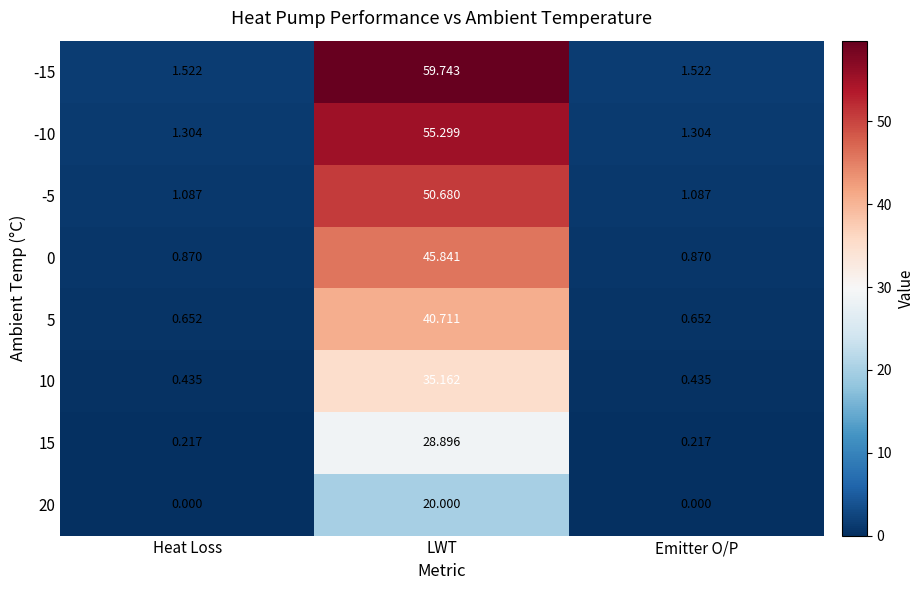

Is the value of -5 at Emitter O/P greater than the value of -15 at LWT?

No